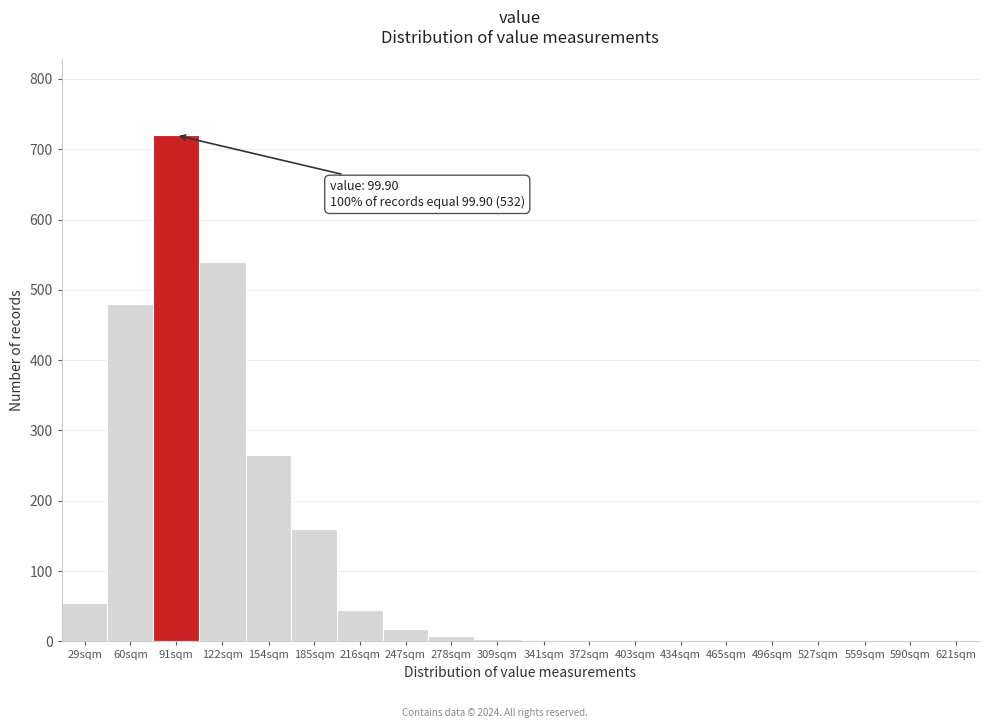

Is it true that the value at 621sqm is 0?

True